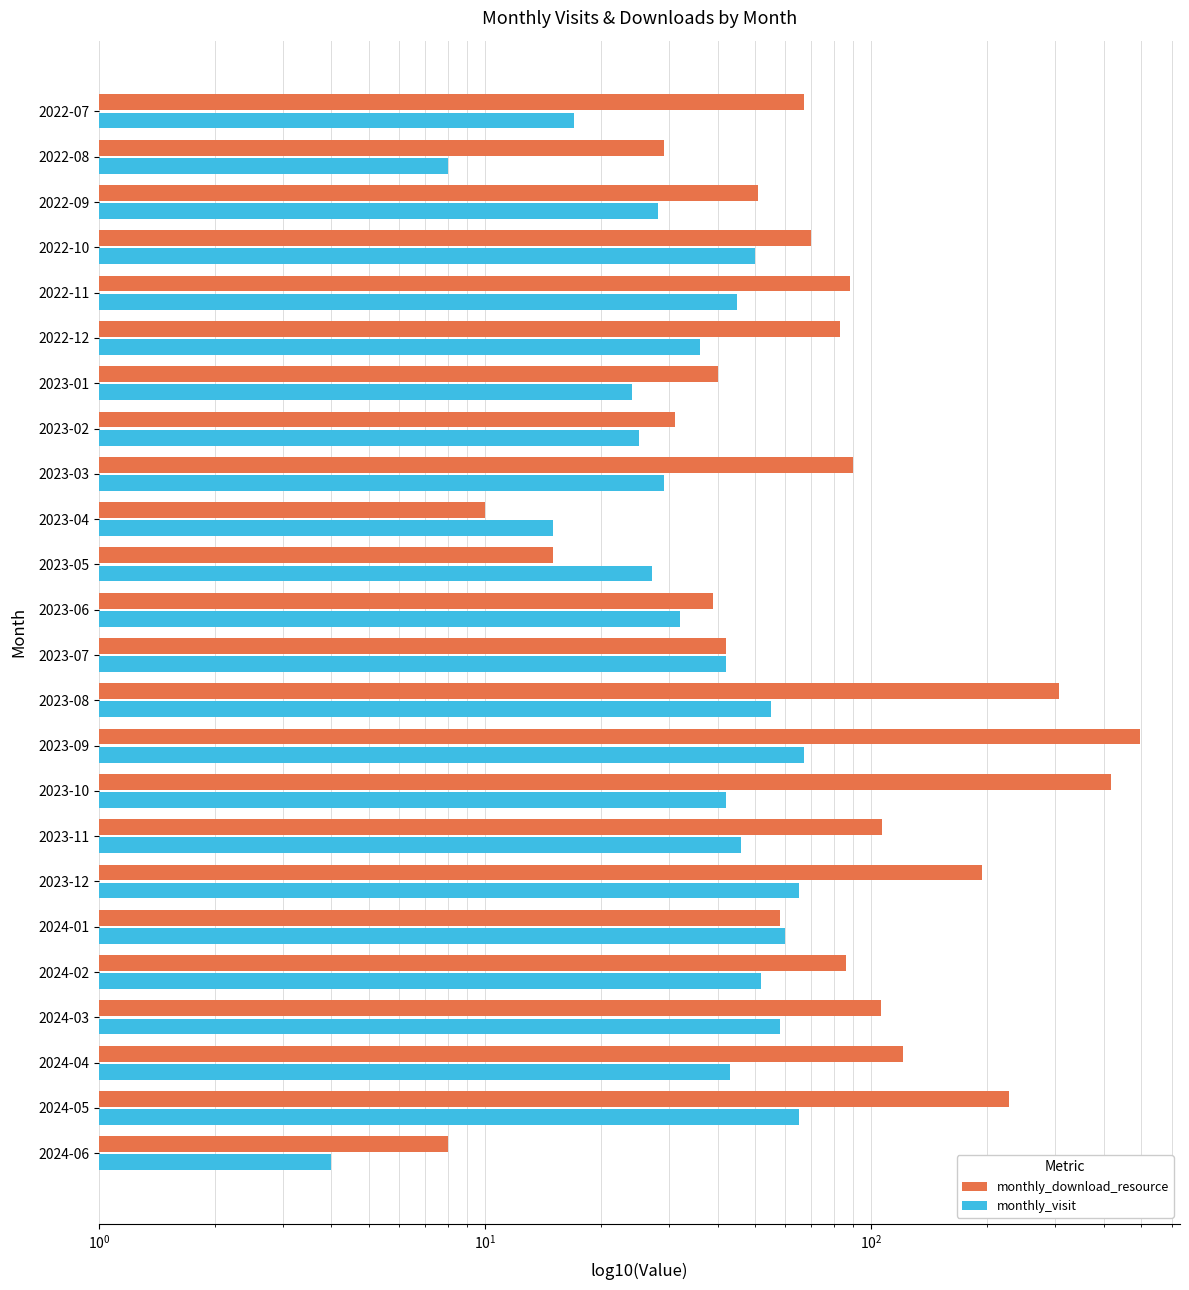

Count the number of categories in the chart.

24